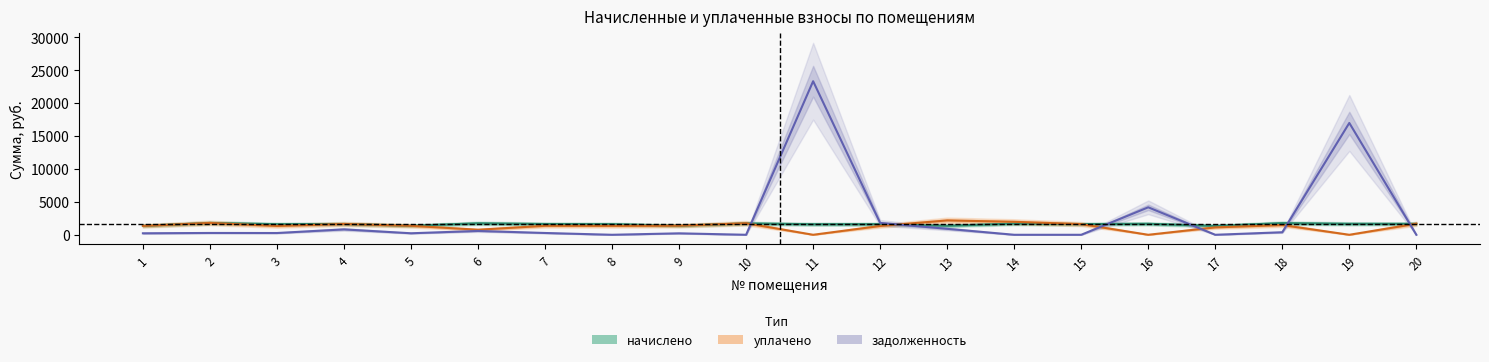

What is the total value across all series at 15?

3239.4